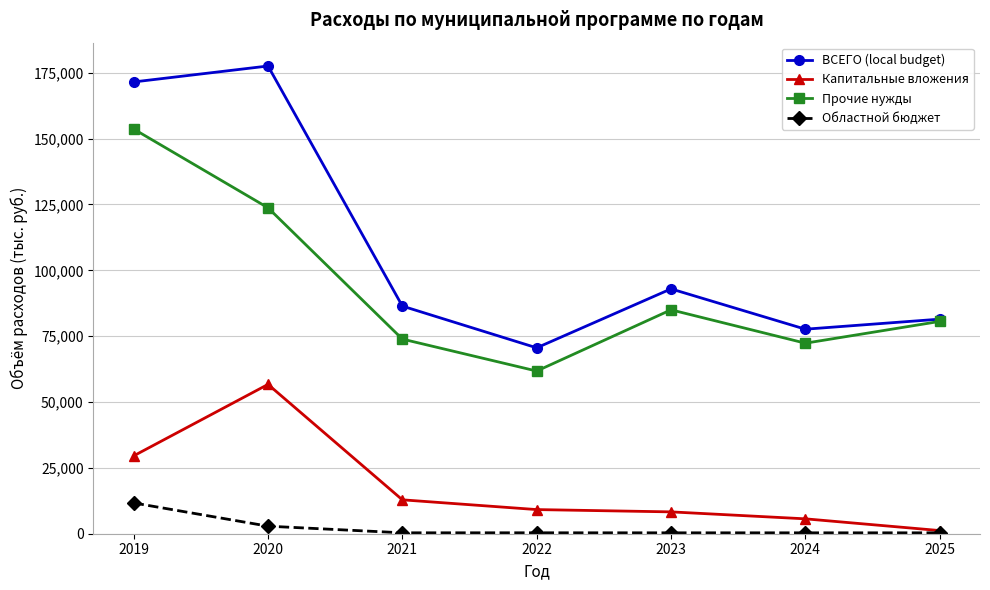

What are all the series names shown in the legend?

ВСЕГО (local budget), Капитальные вложения, Прочие нужды, Областной бюджет